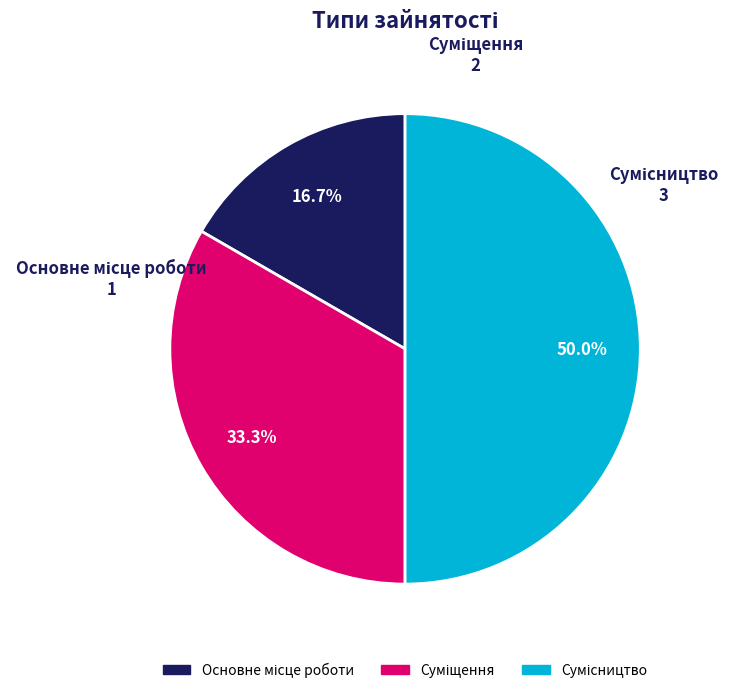

To the nearest percent, what is the difference between the largest and smallest slice percentages?

33%